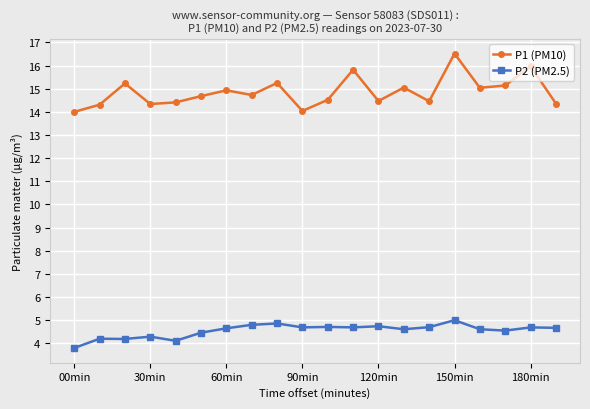

Which series has the largest range (max minus min)?

P1 (PM10)